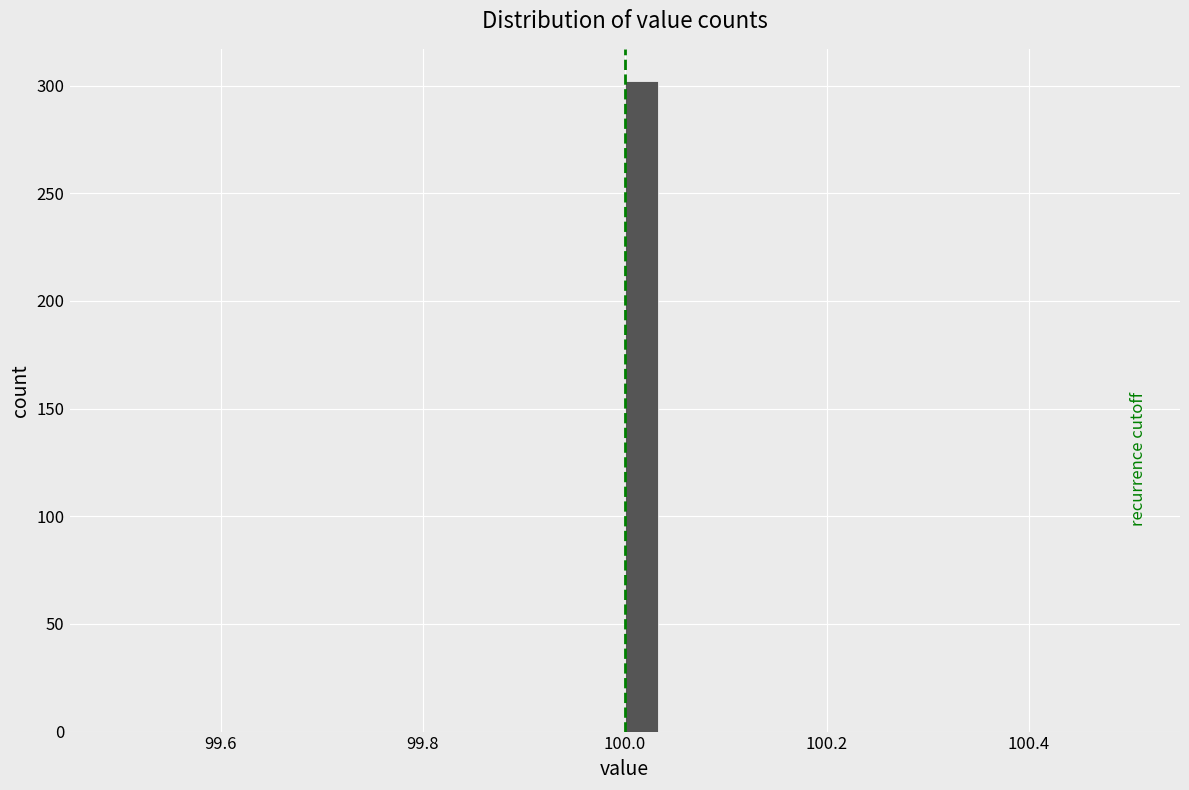

Read against the x-axis, roughly where is the centre of the tallest bar?

100.02